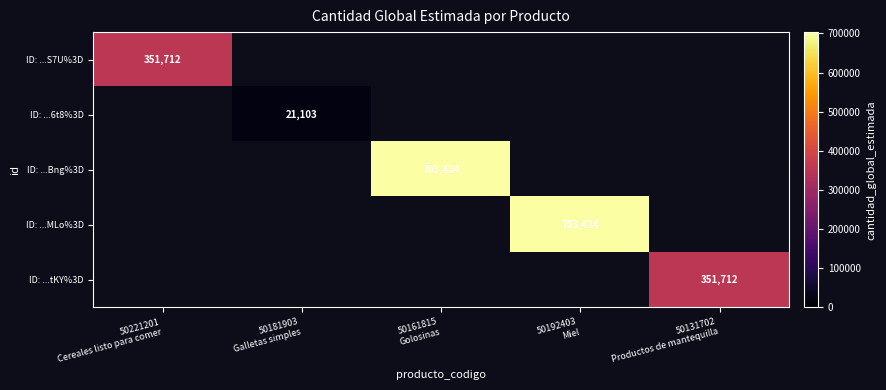

The value of ID: ...6t8%3D at 50181903 Galletas simples is 33233.7. True or false?

False